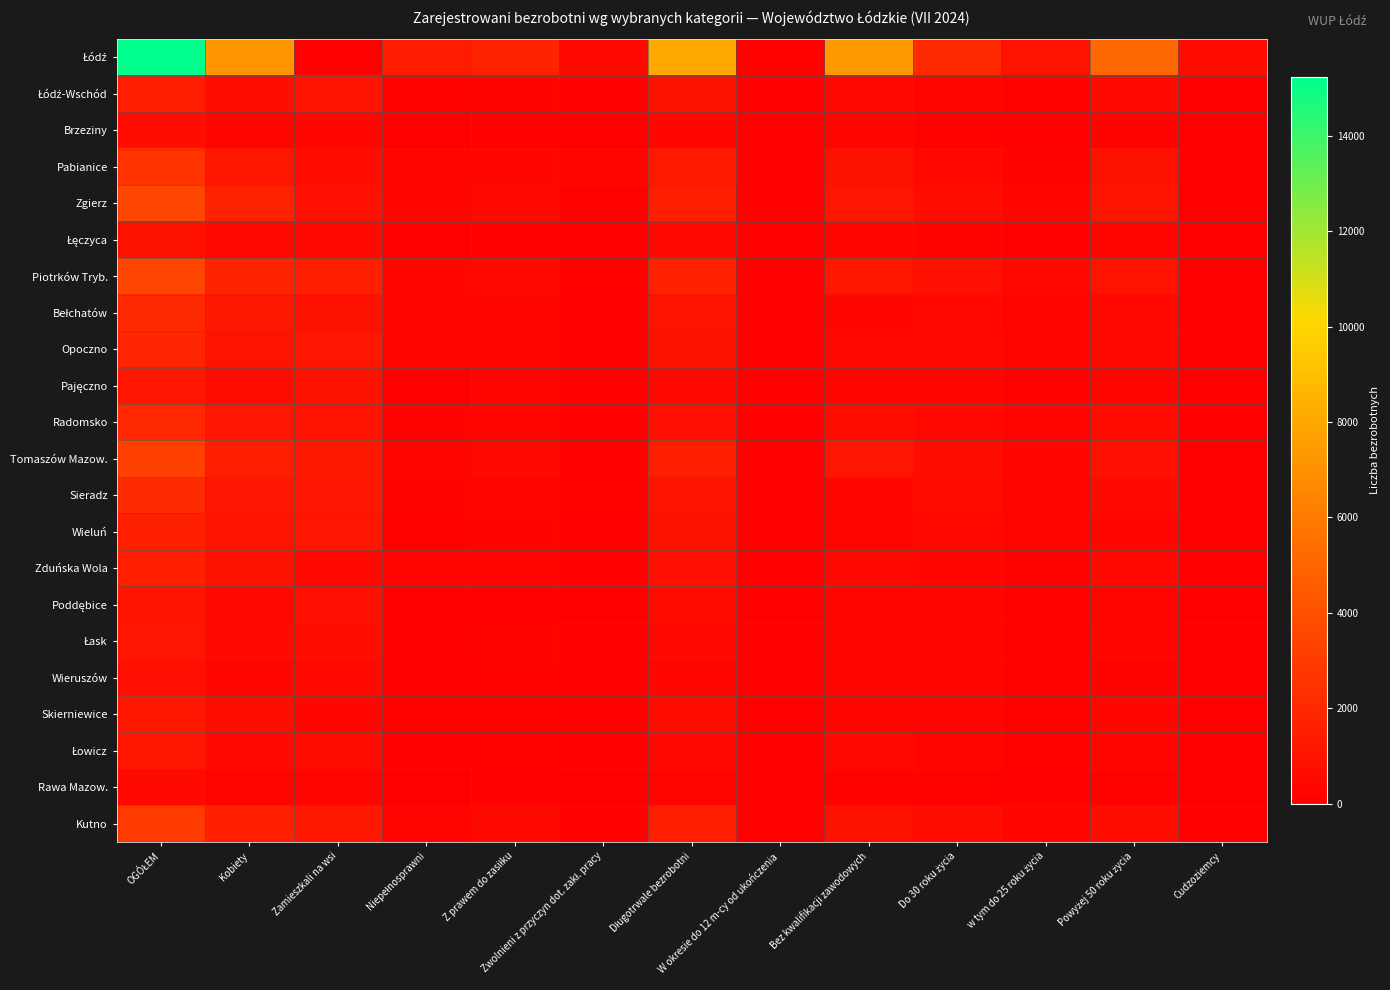

Rank the series by their maximum value, from lowest to highest.

Rawa Mazow., Brzeziny, Wieruszów, Łęczyca, Poddębice, Pajęczno, Łask, Skierniewice, Łowicz, Łódź-Wschód, Zduńska Wola, Wieluń, Opoczno, Radomsko, Bełchatów, Sieradz, Pabianice, Kutno, Tomaszów Mazow., Zgierz, Piotrków Tryb., Łódź